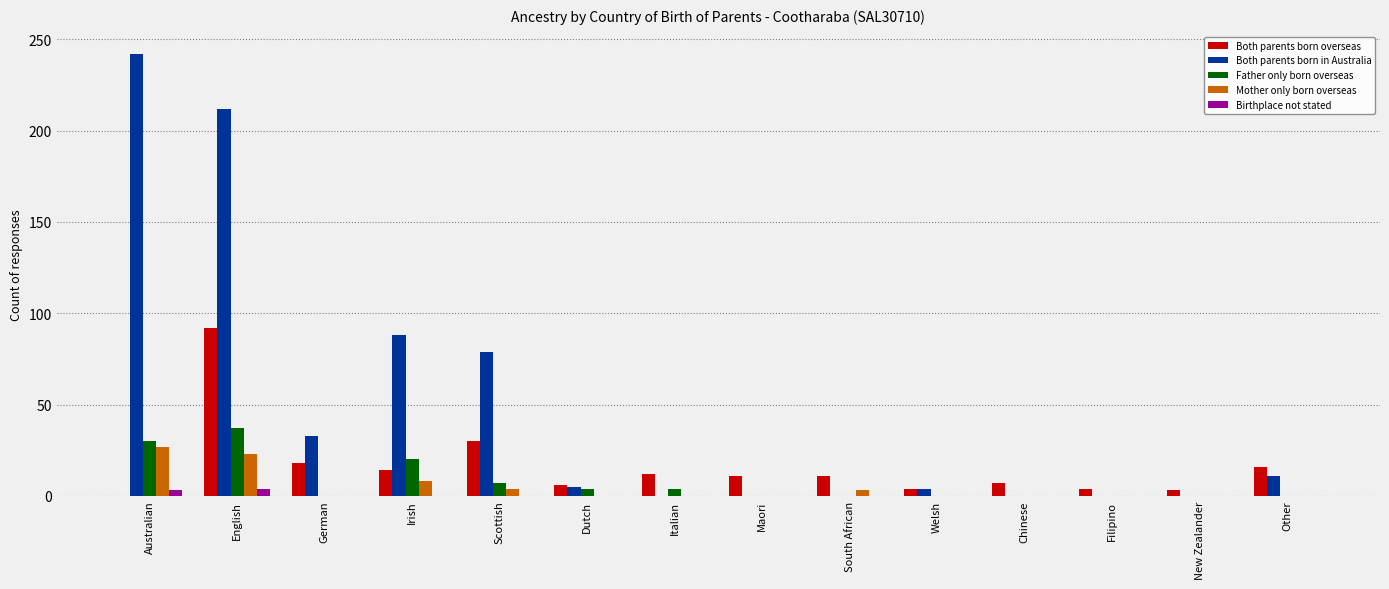

How many data points in Father only born overseas are above 0?

6